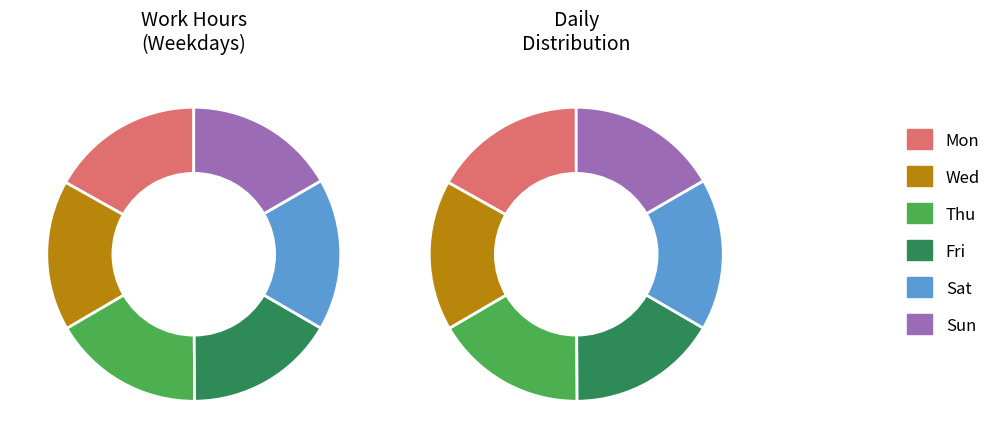

What portion of the pie excludes Tue?

100.0%